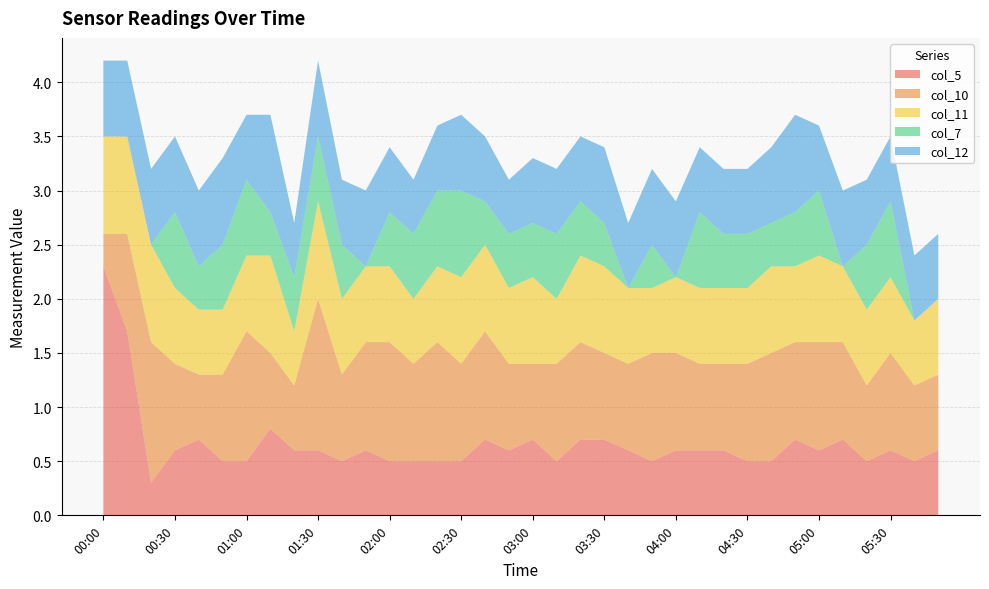

Reading left to right, what are all the values shown in this chart?

col_5: 2.3	1.7	0.3	0.6	0.7	0.5	0.5	0.8	0.6	0.6	0.5	0.6	0.5	0.5	0.5	0.5	0.7	0.6	0.7	0.5	0.7	0.7	0.6	0.5	0.6	0.6	0.6	0.5	0.5	0.7	0.6	0.7	0.5	0.6	0.5	0.6
col_10: 0.3	0.9	1.3	0.8	0.6	0.8	1.2	0.7	0.6	1.4	0.8	1.0	1.1	0.9	1.1	0.9	1.0	0.8	0.7	0.9	0.9	0.8	0.8	1.0	0.9	0.8	0.8	0.9	1.0	0.9	1.0	0.9	0.7	0.9	0.7	0.7
col_11: 0.9	0.9	0.9	0.7	0.6	0.6	0.7	0.9	0.5	0.9	0.7	0.7	0.7	0.6	0.7	0.8	0.8	0.7	0.8	0.6	0.8	0.8	0.7	0.6	0.7	0.7	0.7	0.7	0.8	0.7	0.8	0.7	0.7	0.7	0.6	0.7
col_7: 0.0	0.0	0.0	0.7	0.4	0.6	0.7	0.4	0.5	0.6	0.5	0.0	0.5	0.6	0.7	0.8	0.4	0.5	0.5	0.6	0.5	0.4	0.0	0.4	0.0	0.7	0.5	0.5	0.4	0.5	0.6	0.0	0.6	0.7	0.0	0.0
col_12: 0.7	0.7	0.7	0.7	0.7	0.8	0.6	0.9	0.5	0.7	0.6	0.7	0.6	0.5	0.6	0.7	0.6	0.5	0.6	0.6	0.6	0.7	0.6	0.7	0.7	0.6	0.6	0.6	0.7	0.9	0.6	0.7	0.6	0.6	0.6	0.6